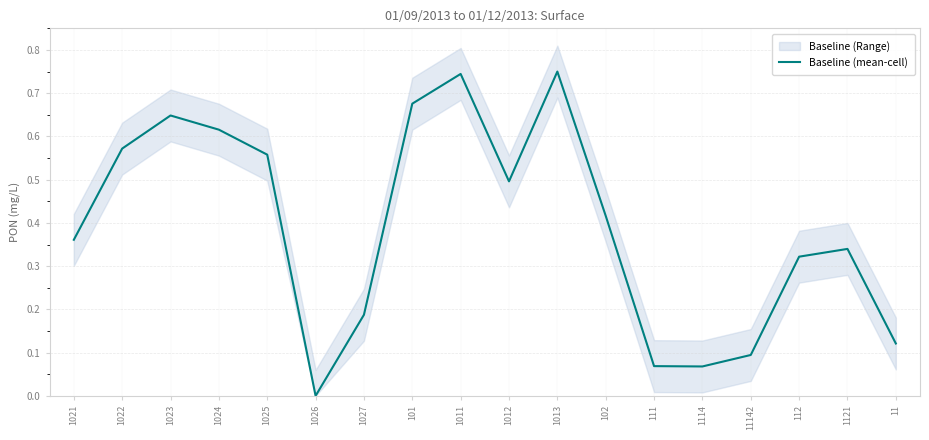

What is the difference between the maximum and minimum values?

0.8